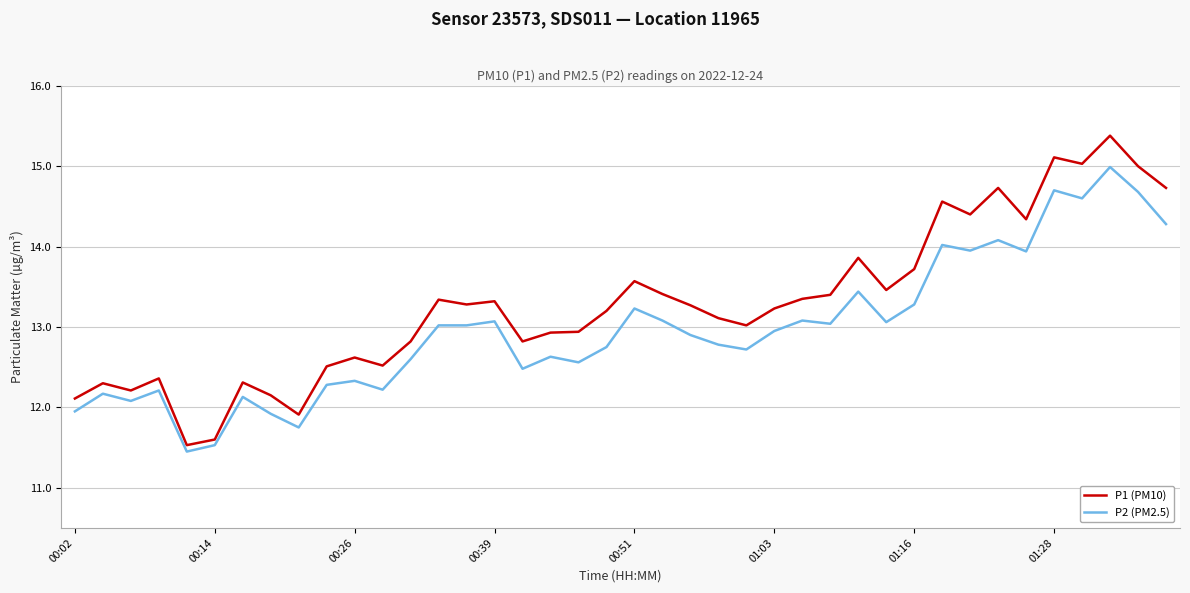

What is the lowest value of the P1 (PM10) series?

11.5